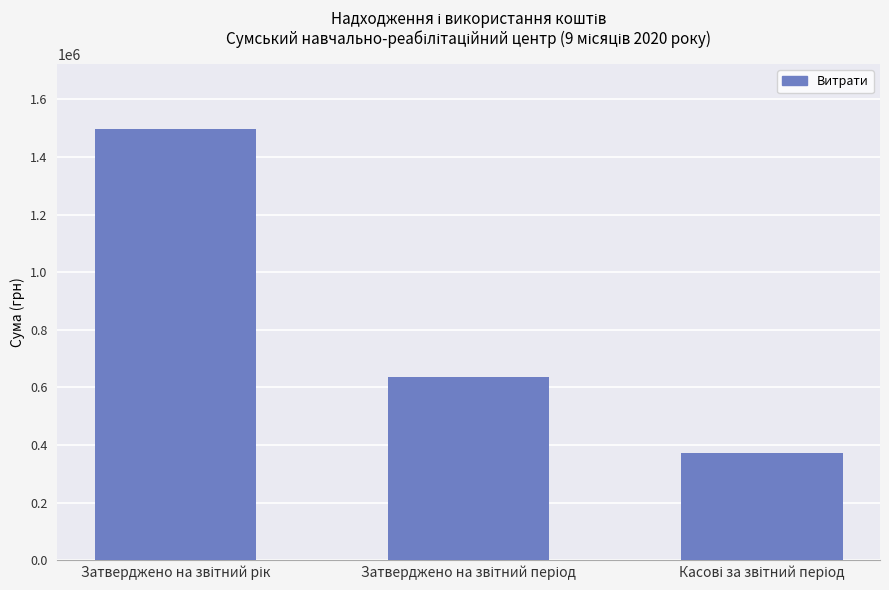

What is the maximum value shown in the chart?

1498622